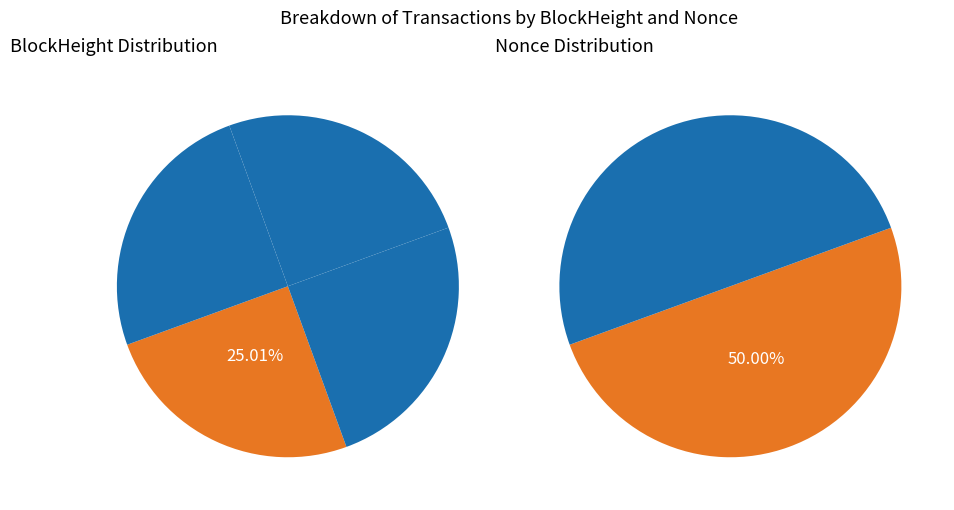

Is there any slice that represents more than half of the pie?

No